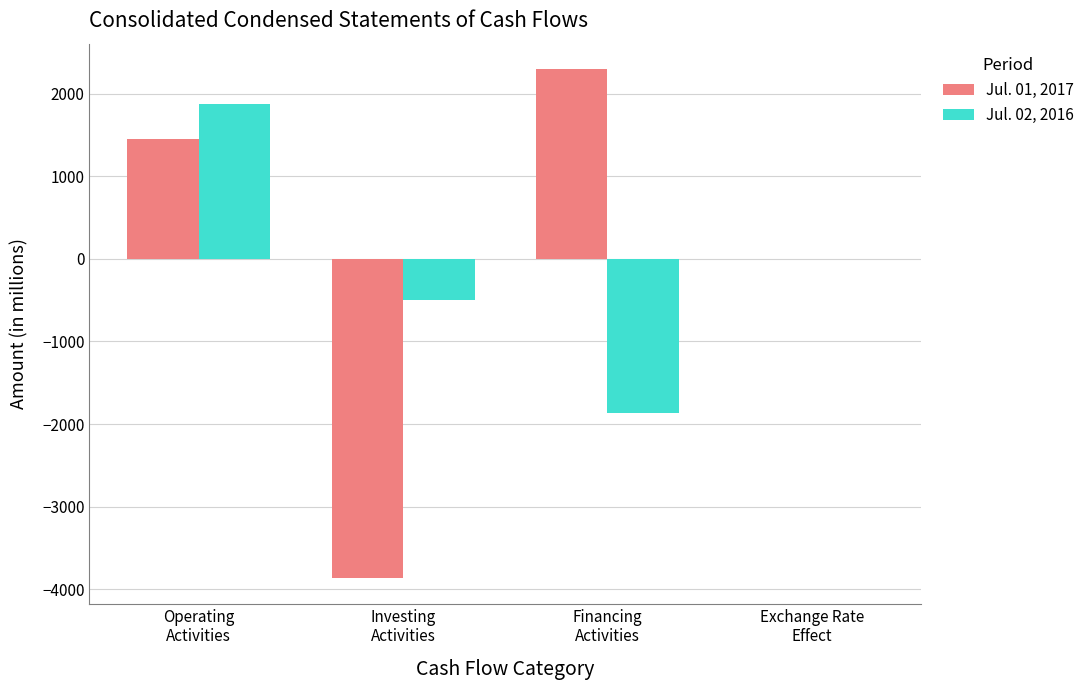

How many data points does each series have?

4